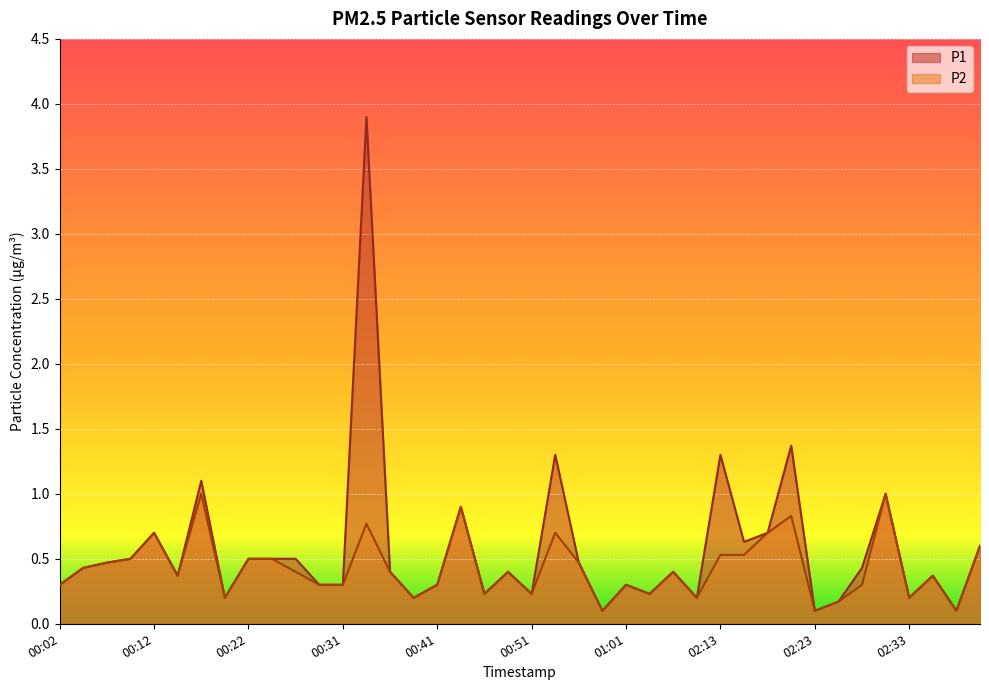

Reading left to right, what are all the values shown in this chart?

P1: 0.3	0.4	0.5	0.5	0.7	0.4	1.1	0.2	0.5	0.5	0.5	0.3	0.3	3.9	0.4	0.2	0.3	0.9	0.2	0.4	0.2	1.3	0.5	0.1	0.3	0.2	0.4	0.2	1.3	0.6	0.7	1.4	0.1	0.2	0.4	1.0	0.2	0.4	0.1	0.6
P2: 0.3	0.4	0.5	0.5	0.7	0.4	1.0	0.2	0.5	0.5	0.4	0.3	0.3	0.8	0.4	0.2	0.3	0.9	0.2	0.4	0.2	0.7	0.5	0.1	0.3	0.2	0.4	0.2	0.5	0.5	0.7	0.8	0.1	0.2	0.3	1.0	0.2	0.4	0.1	0.6